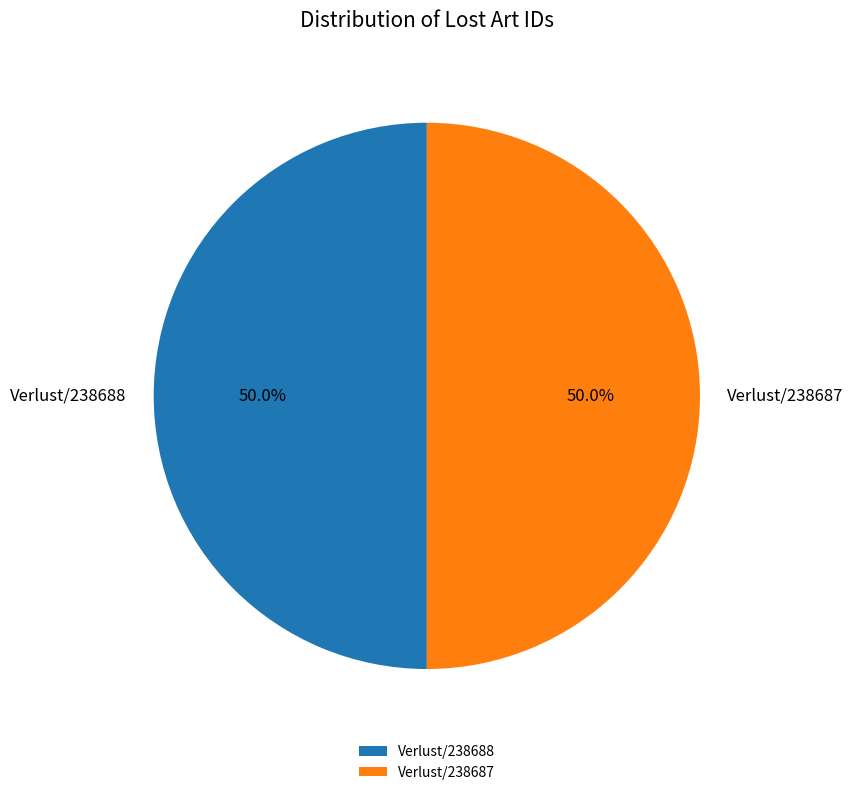

What is the total percentage of Verlust/238688 and Verlust/238687?

100.0%